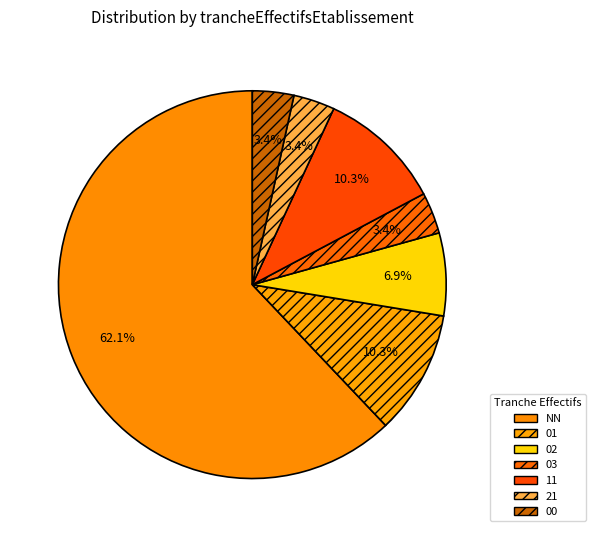

What percentage do 03 and 01 together represent?

13.8%